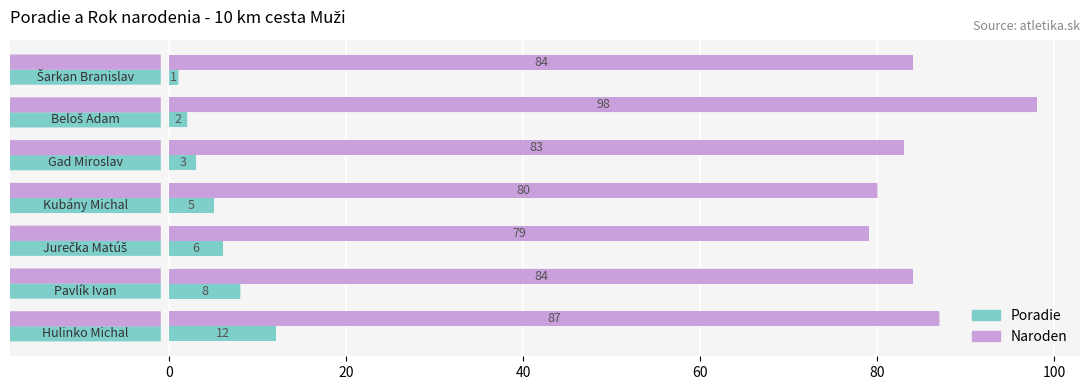

Which series has the largest total across all categories?

Naroden